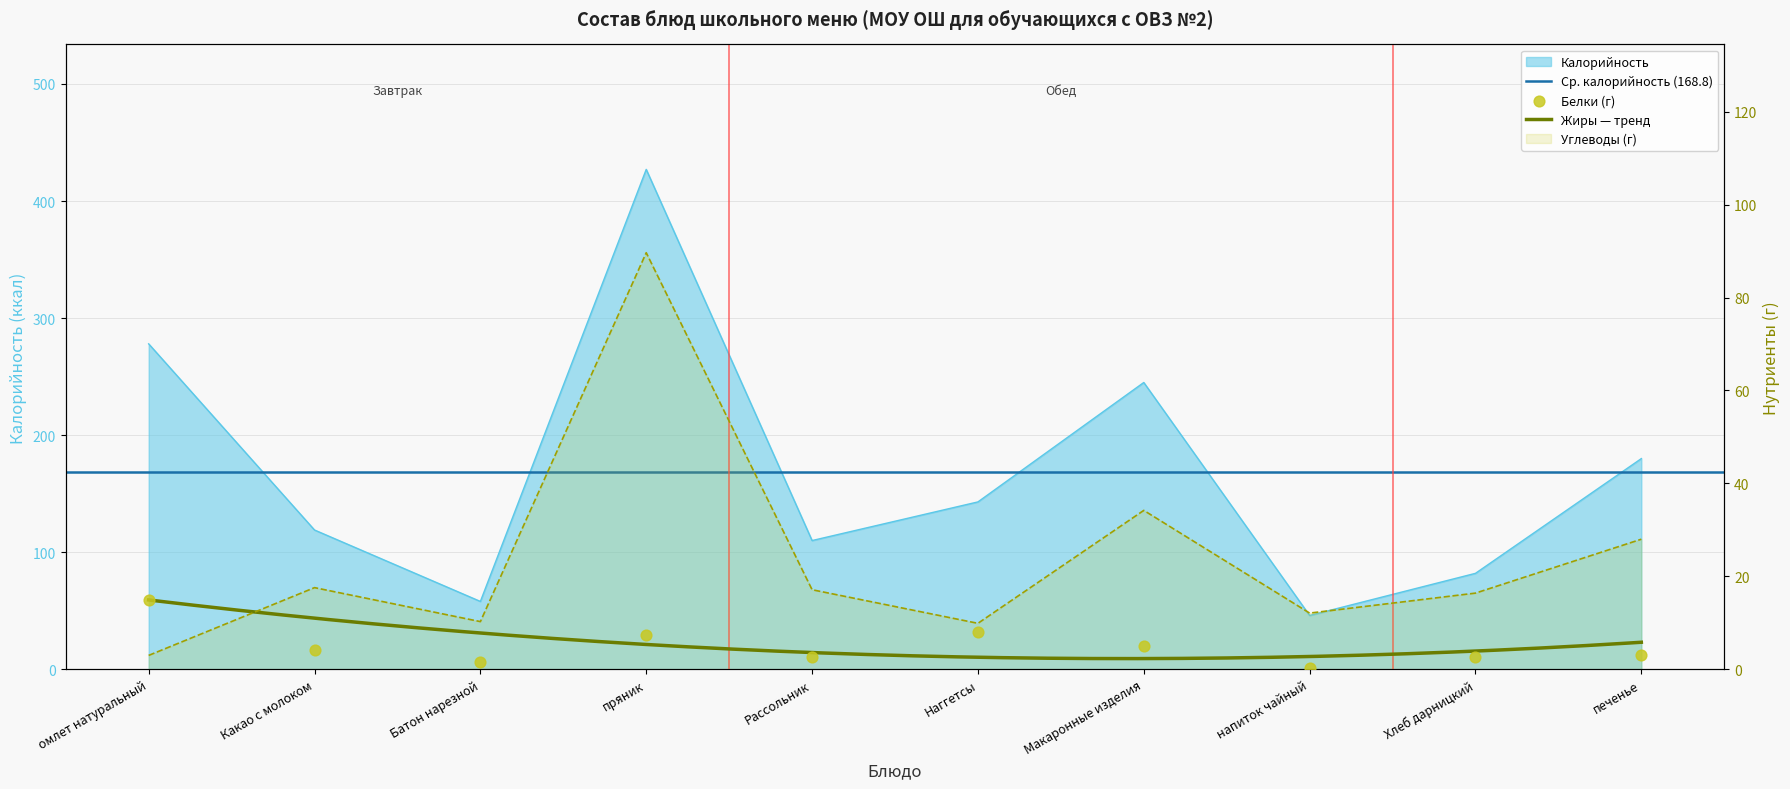

Is the value of Углеводы at Рассольник greater than the value of Калорийность at Какао с молоком?

No